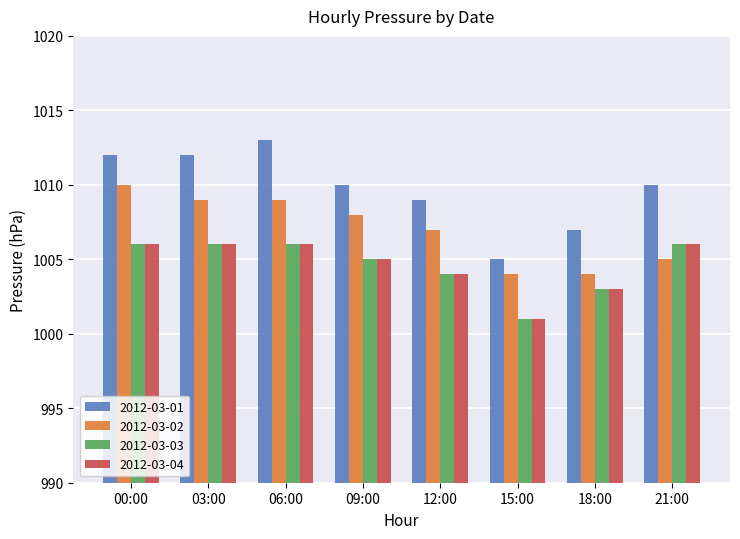

The 2012-03-02 series shows 650 at 03:00. True or false?

False